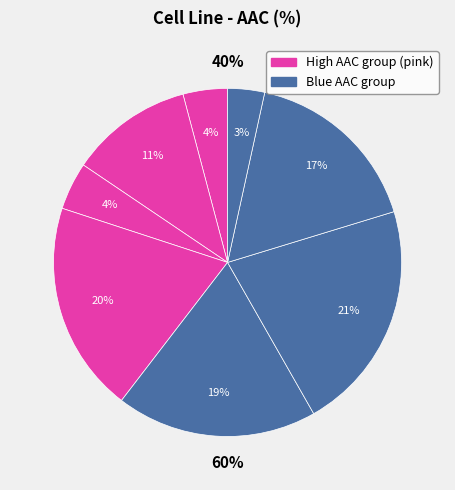

Is there any slice that represents more than half of the pie?

No